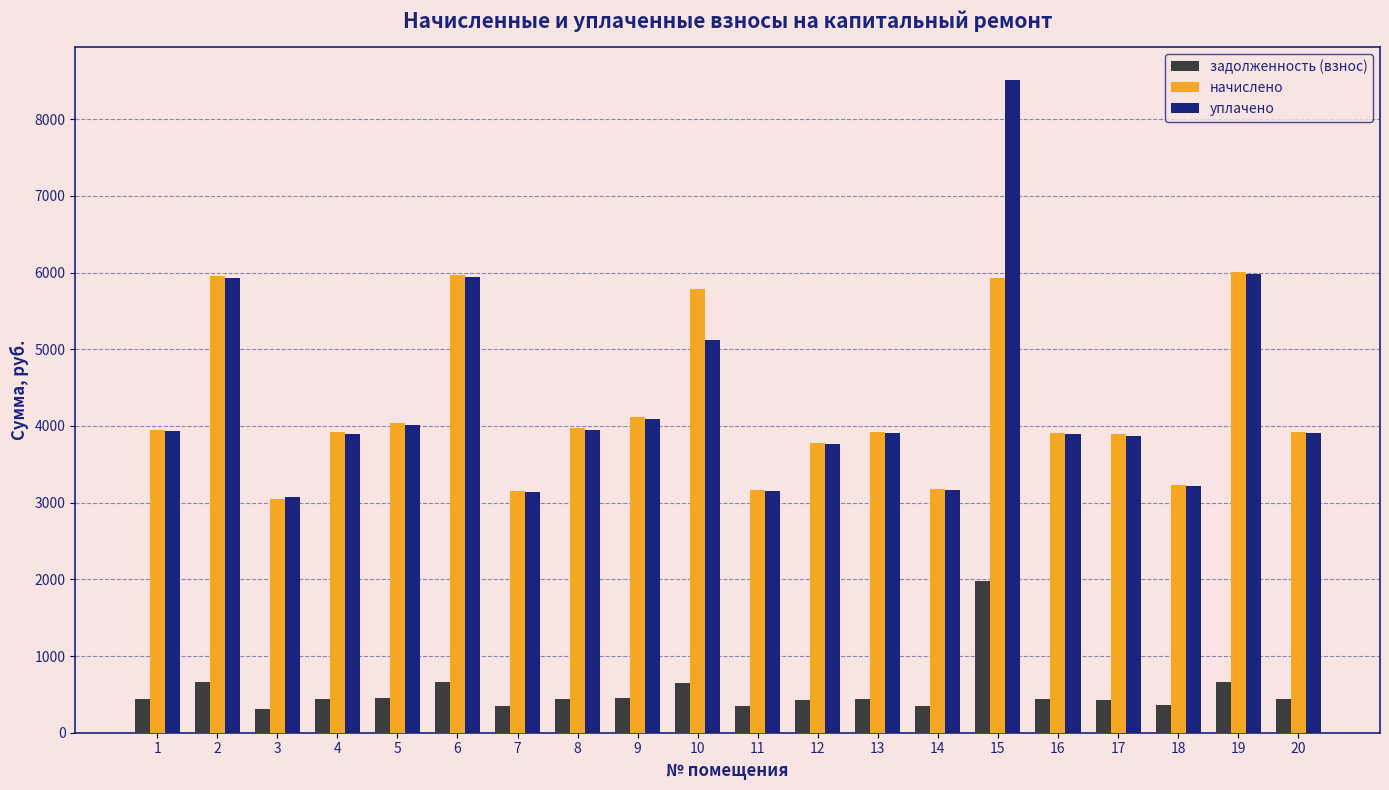

Is the value of уплачено at 9 greater than the value of начислено at 14?

Yes